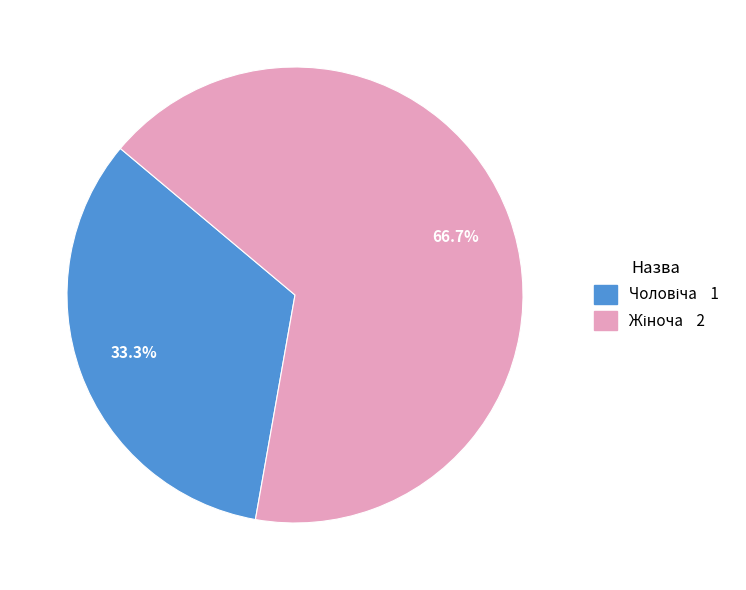

Does any single category account for the majority?

Yes